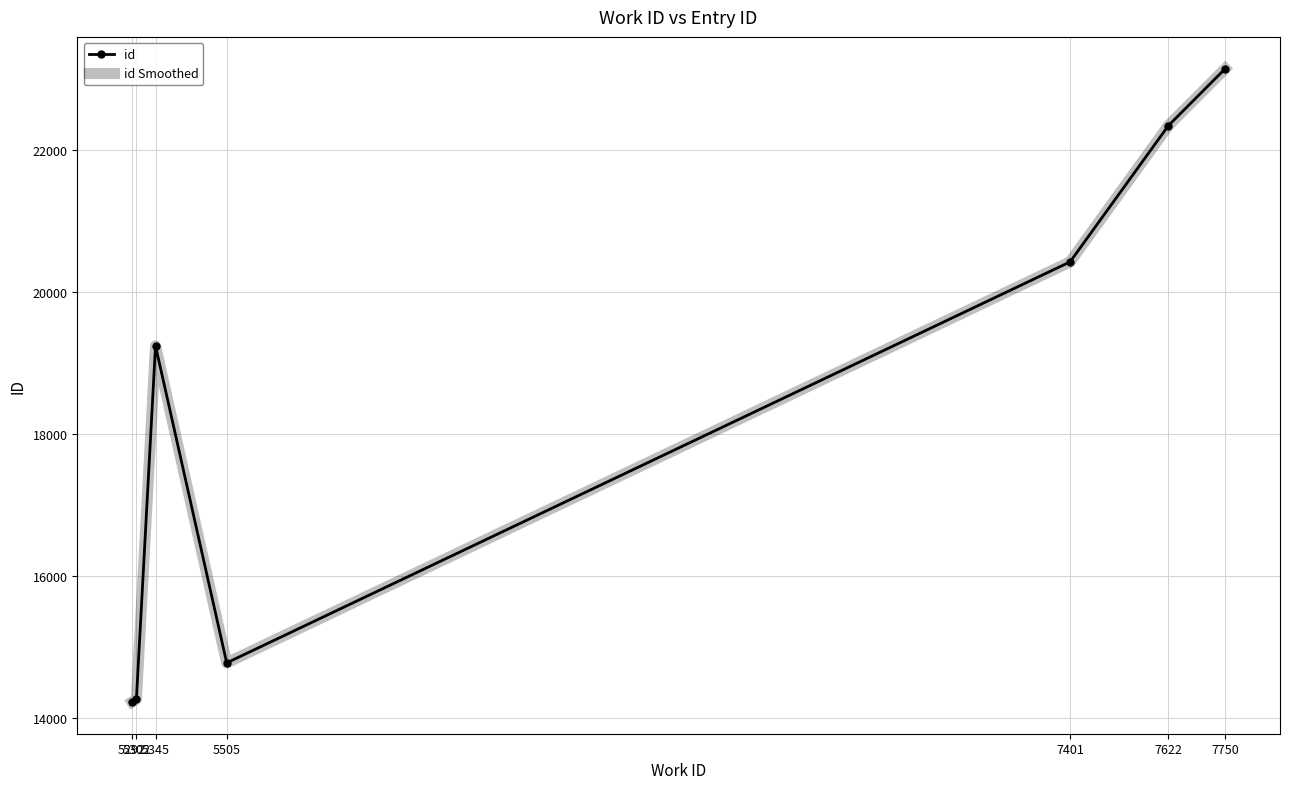

Reading left to right, what are all the values shown in this chart?

id: 5292=14218	5302=14257	5345=19237	5505=14770	7401=20421	7622=22341	7750=23145
id Smoothed: 5292=14218	5302=14257	5345=19237	5505=14770	7401=20421	7622=22341	7750=23145